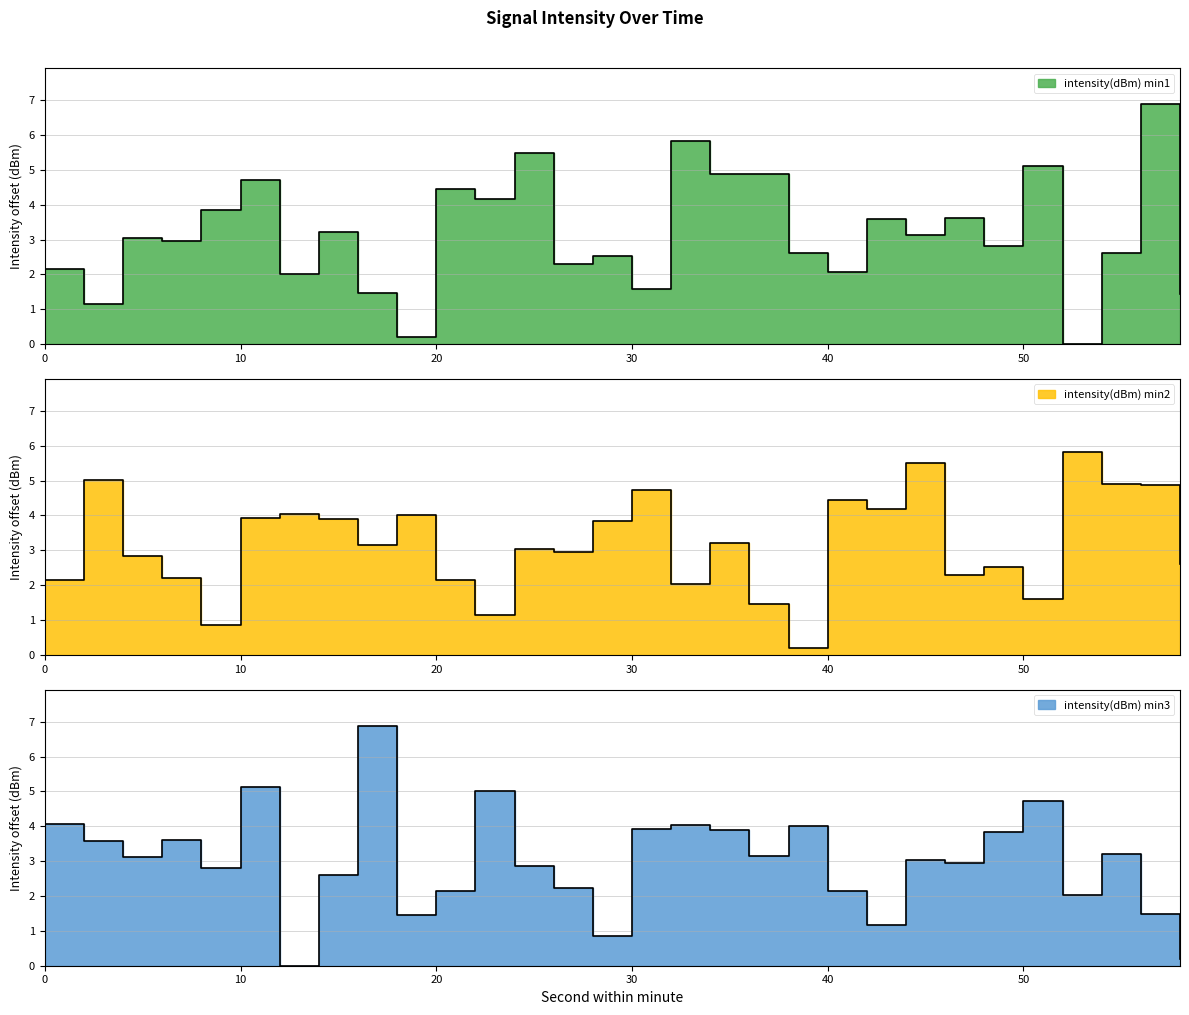

How many values in intensity(dBm) min3 are above zero?

29